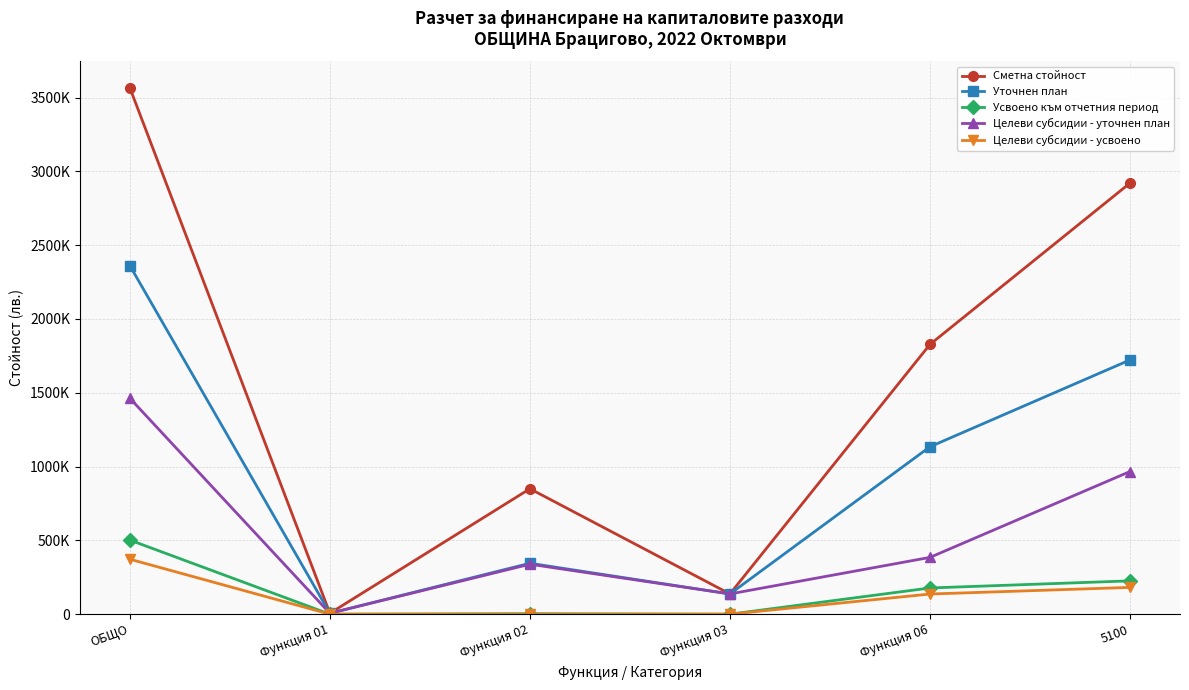

What is the approximate value of Уточнен план at Функция 01, to the nearest 10?

6000